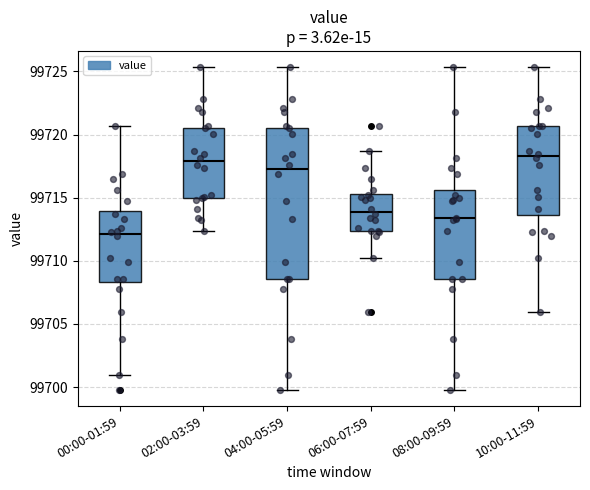

Reading left to right, read every box against the y-axis: the position of its median line, the range the box covers, and the ends of its whiskers. The values are not printed on the chart, so give them approximately, as read against the axis.

00:00-01:59: median 99712.0, box 99708.5 to 99714.0, whiskers 99701.0 to 99720.5
02:00-03:59: median 99718.0, box 99715.0 to 99720.5, whiskers 99712.5 to 99725.5
04:00-05:59: median 99717.5, box 99708.5 to 99720.5, whiskers 99700.0 to 99725.5
06:00-07:59: median 99714.0, box 99712.5 to 99715.5, whiskers 99710.0 to 99718.5
08:00-09:59: median 99713.5, box 99708.5 to 99715.5, whiskers 99700.0 to 99725.5
10:00-11:59: median 99718.5, box 99713.5 to 99720.5, whiskers 99706.0 to 99725.5